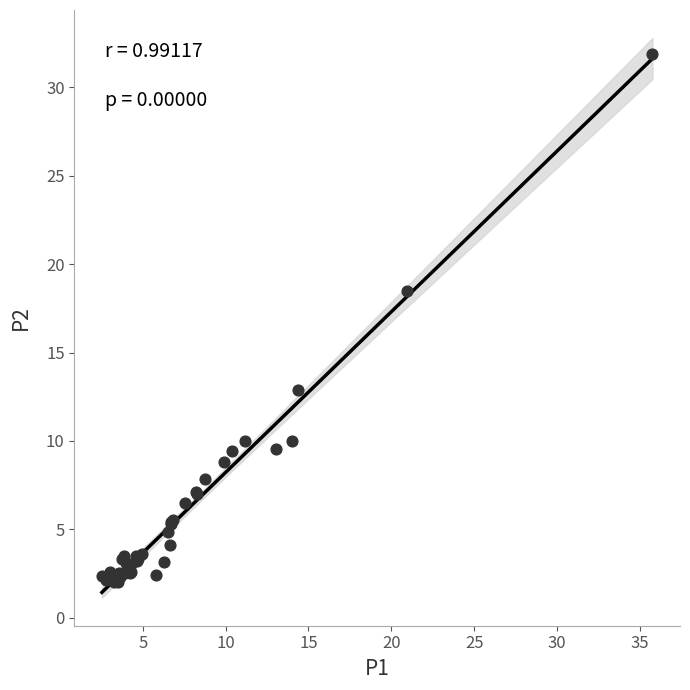

What Y value in the scatter plot is closest to 16?

18.5